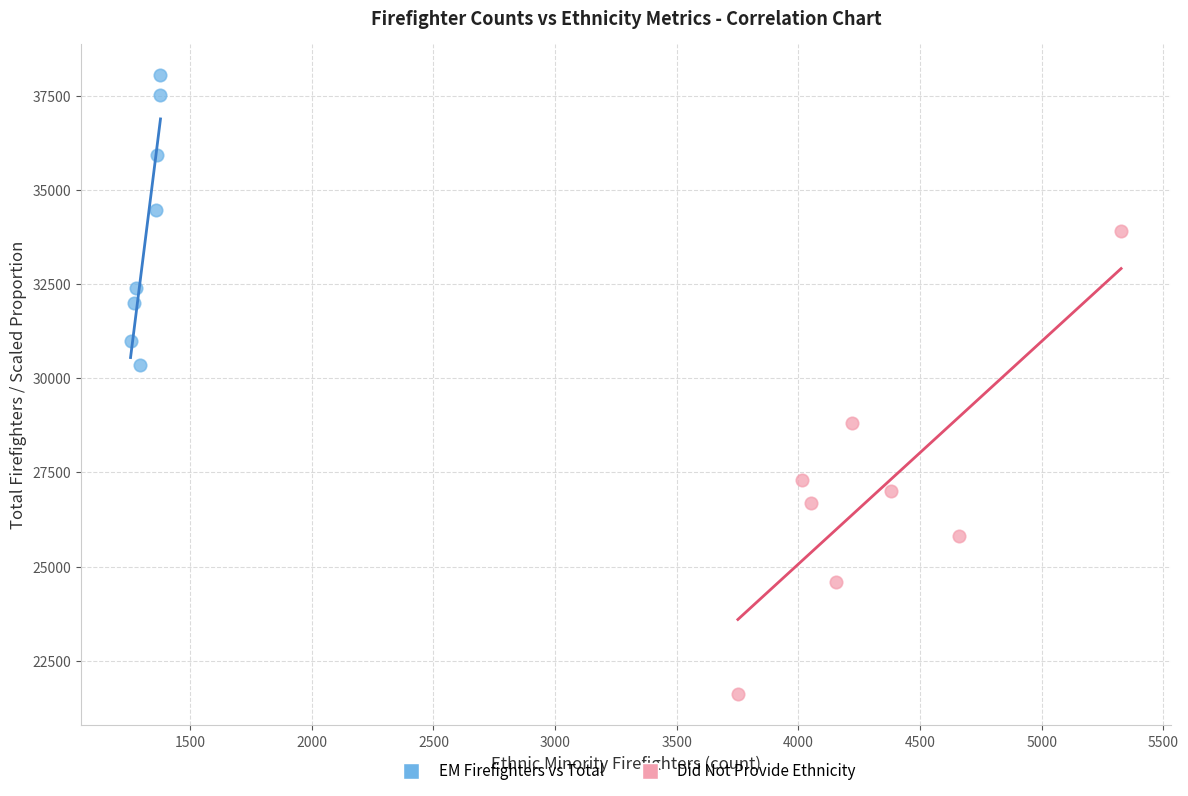

Which series reaches the maximum Y coordinate?

EM Firefighters vs Total